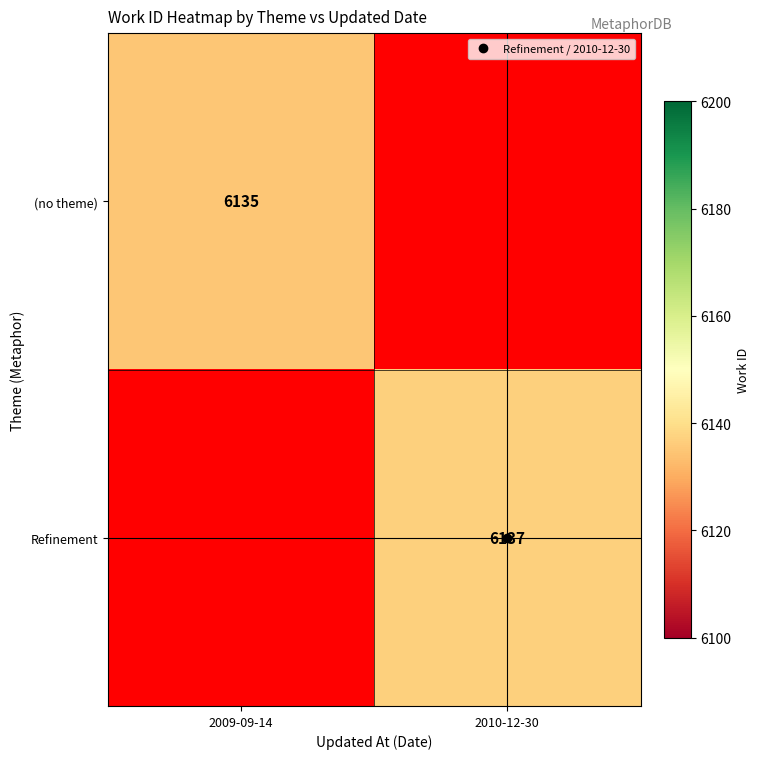

How many categories are shown in the chart?

2